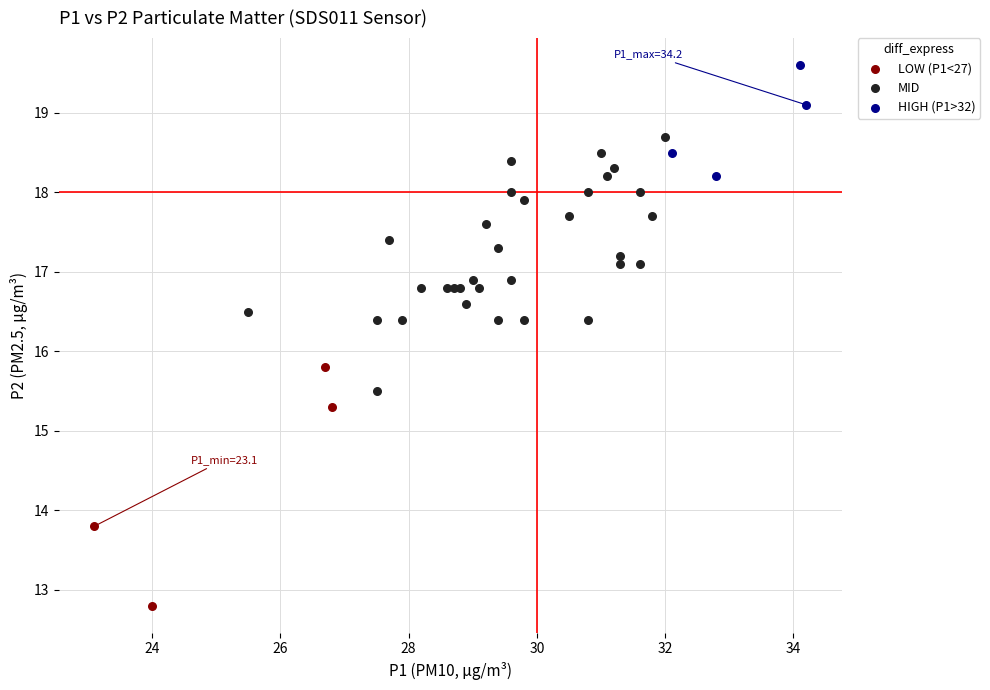

Which series reaches the maximum Y coordinate?

HIGH (P1>32)